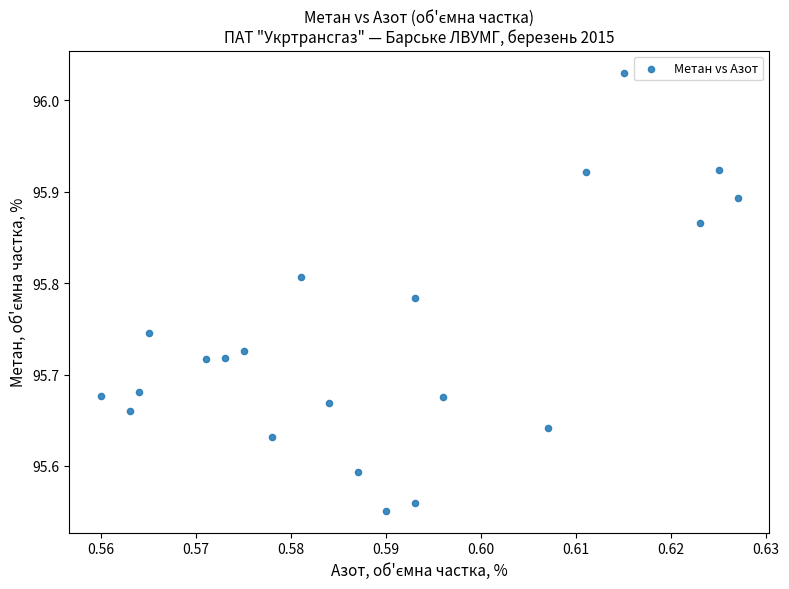

What is the range of Y values (max minus min)?

0.5